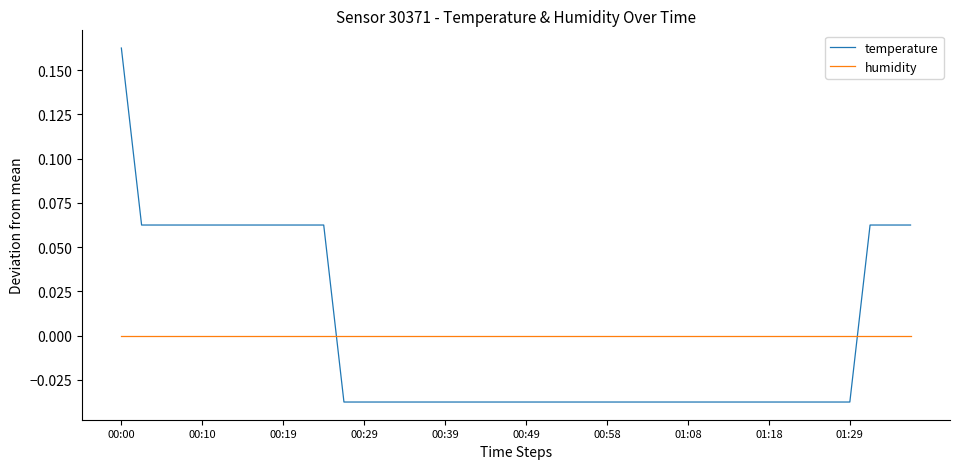

List the series in order of their peak value, highest first.

temperature, humidity